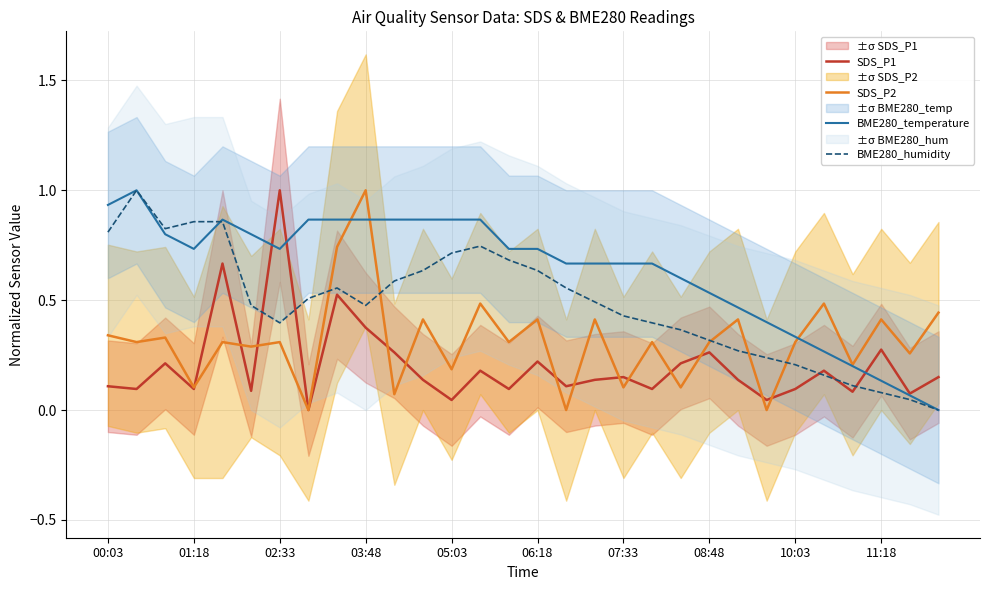

Is this an area chart (filled region under the line)?

No